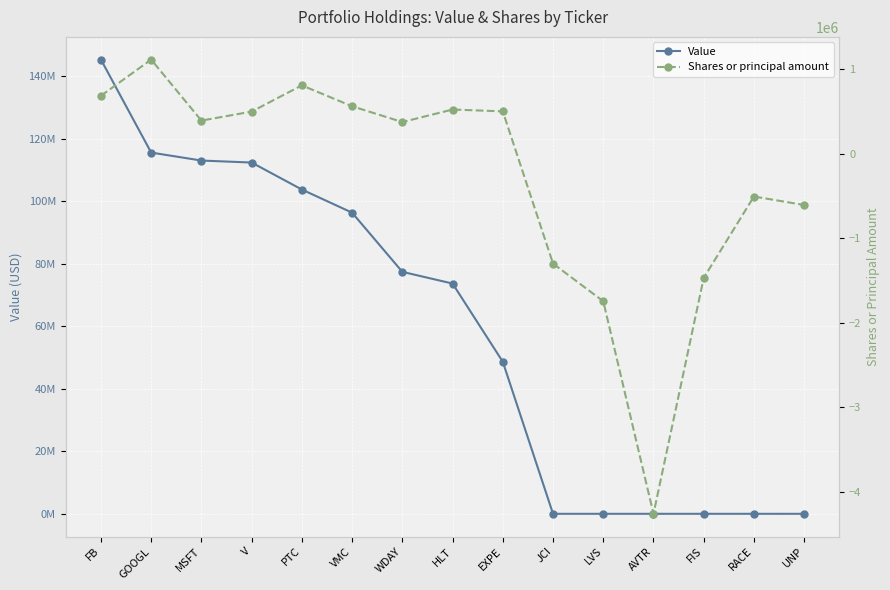

How many positive values does the Value series have?

9